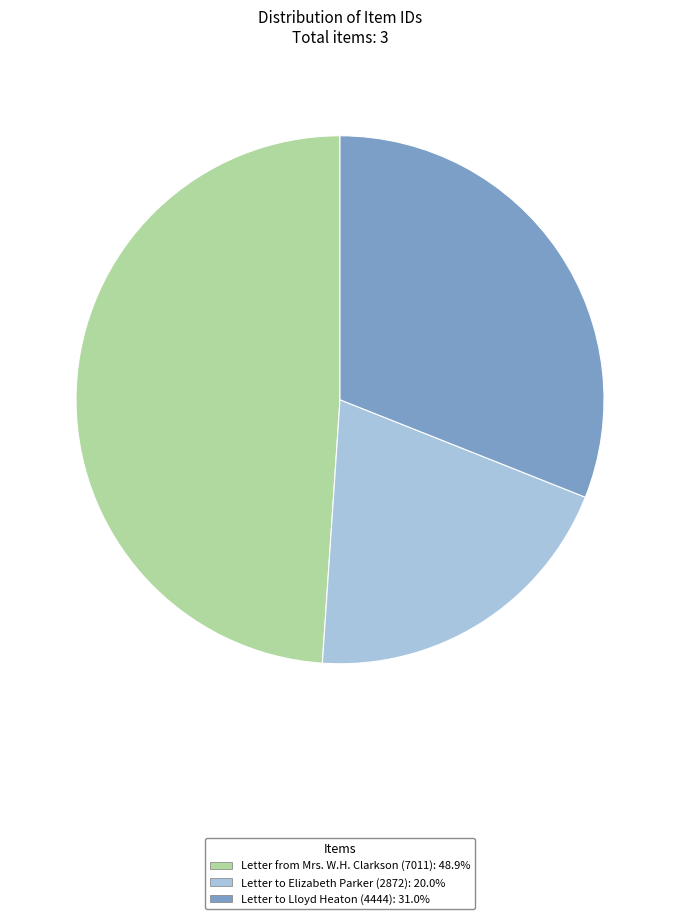

The Letter to Elizabeth Parker (2872) slice represents 26% of the pie. True or false?

False